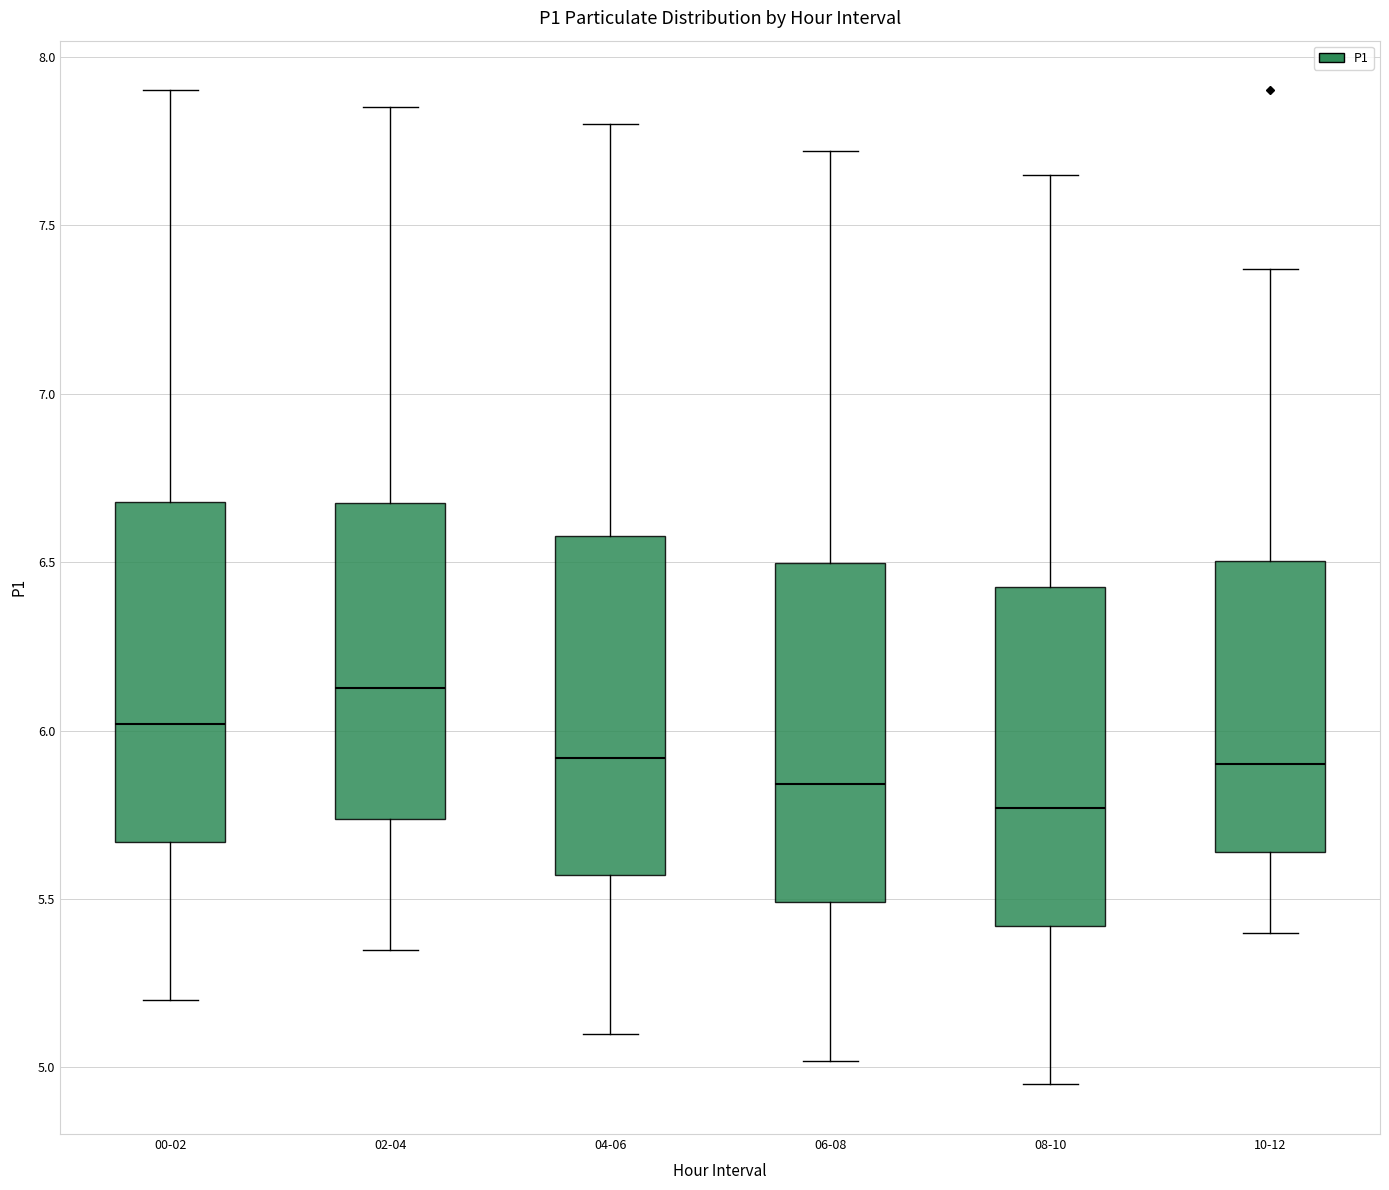

Reading left to right, read every box against the y-axis: the position of its median line, the range the box covers, and the ends of its whiskers. The values are not printed on the chart, so give them approximately, as read against the axis.

00-02: median 6.00, box 5.65 to 6.70, whiskers 5.20 to 7.90
02-04: median 6.15, box 5.75 to 6.70, whiskers 5.35 to 7.85
04-06: median 5.90, box 5.55 to 6.60, whiskers 5.10 to 7.80
06-08: median 5.85, box 5.50 to 6.50, whiskers 5.00 to 7.70
08-10: median 5.75, box 5.40 to 6.45, whiskers 4.95 to 7.65
10-12: median 5.90, box 5.65 to 6.50, whiskers 5.40 to 7.35